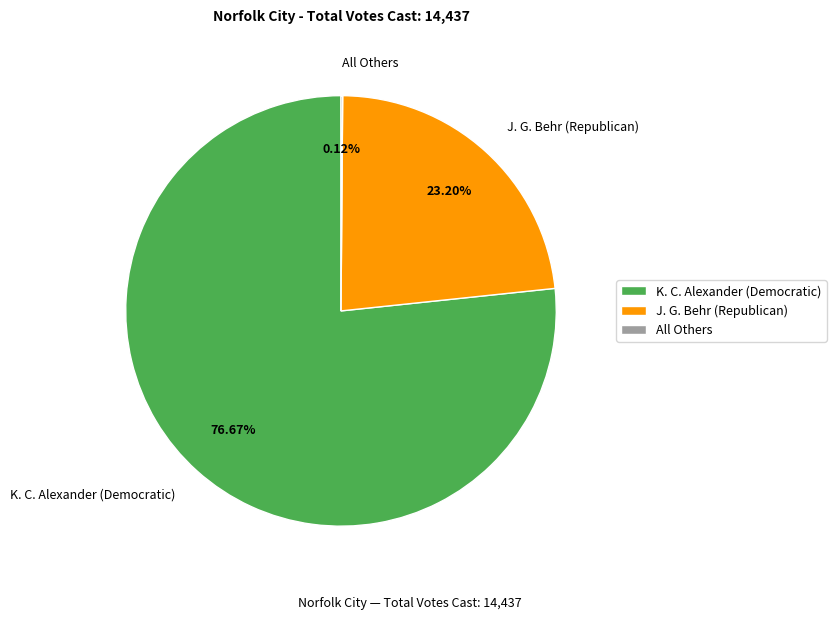

True or false: K. C. Alexander (Democratic) accounts for 66% of the total.

False